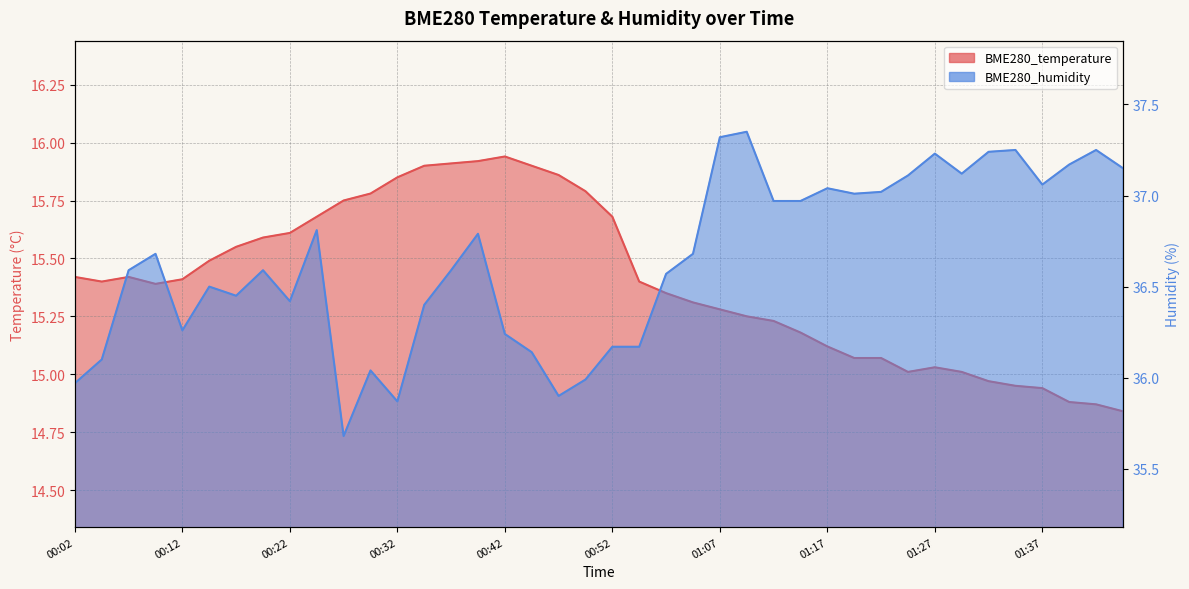

Reading right to left, extract all data points from this chart.

BME280_temperature: 14.8	14.9	14.9	14.9	14.9	15.0	15.0	15.0	15.0	15.1	15.1	15.1	15.2	15.2	15.2	15.3	15.3	15.3	15.4	15.7	15.8	15.9	15.9	15.9	15.9	15.9	15.9	15.8	15.8	15.8	15.7	15.6	15.6	15.6	15.5	15.4	15.4	15.4	15.4	15.4
BME280_humidity: 37.1	37.2	37.2	37.1	37.2	37.2	37.1	37.2	37.1	37.0	37.0	37.0	37.0	37.0	37.4	37.3	36.7	36.6	36.2	36.2	36.0	35.9	36.1	36.2	36.8	36.6	36.4	35.9	36.0	35.7	36.8	36.4	36.6	36.5	36.5	36.3	36.7	36.6	36.1	36.0